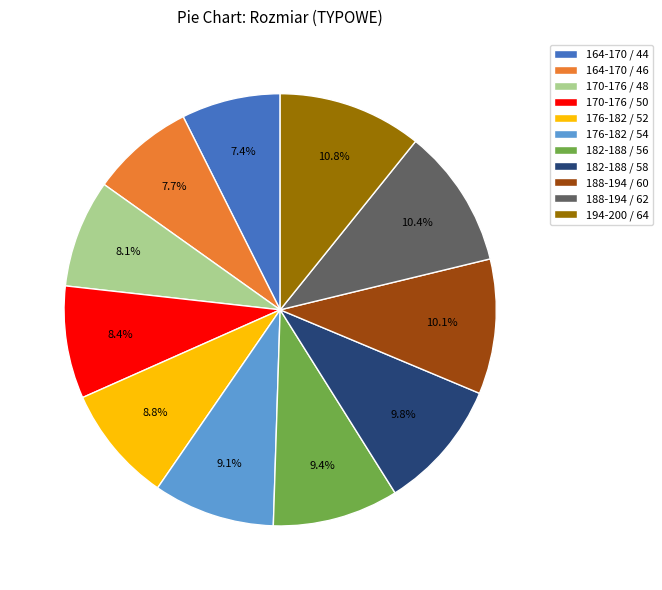

Does any single category account for the majority?

No